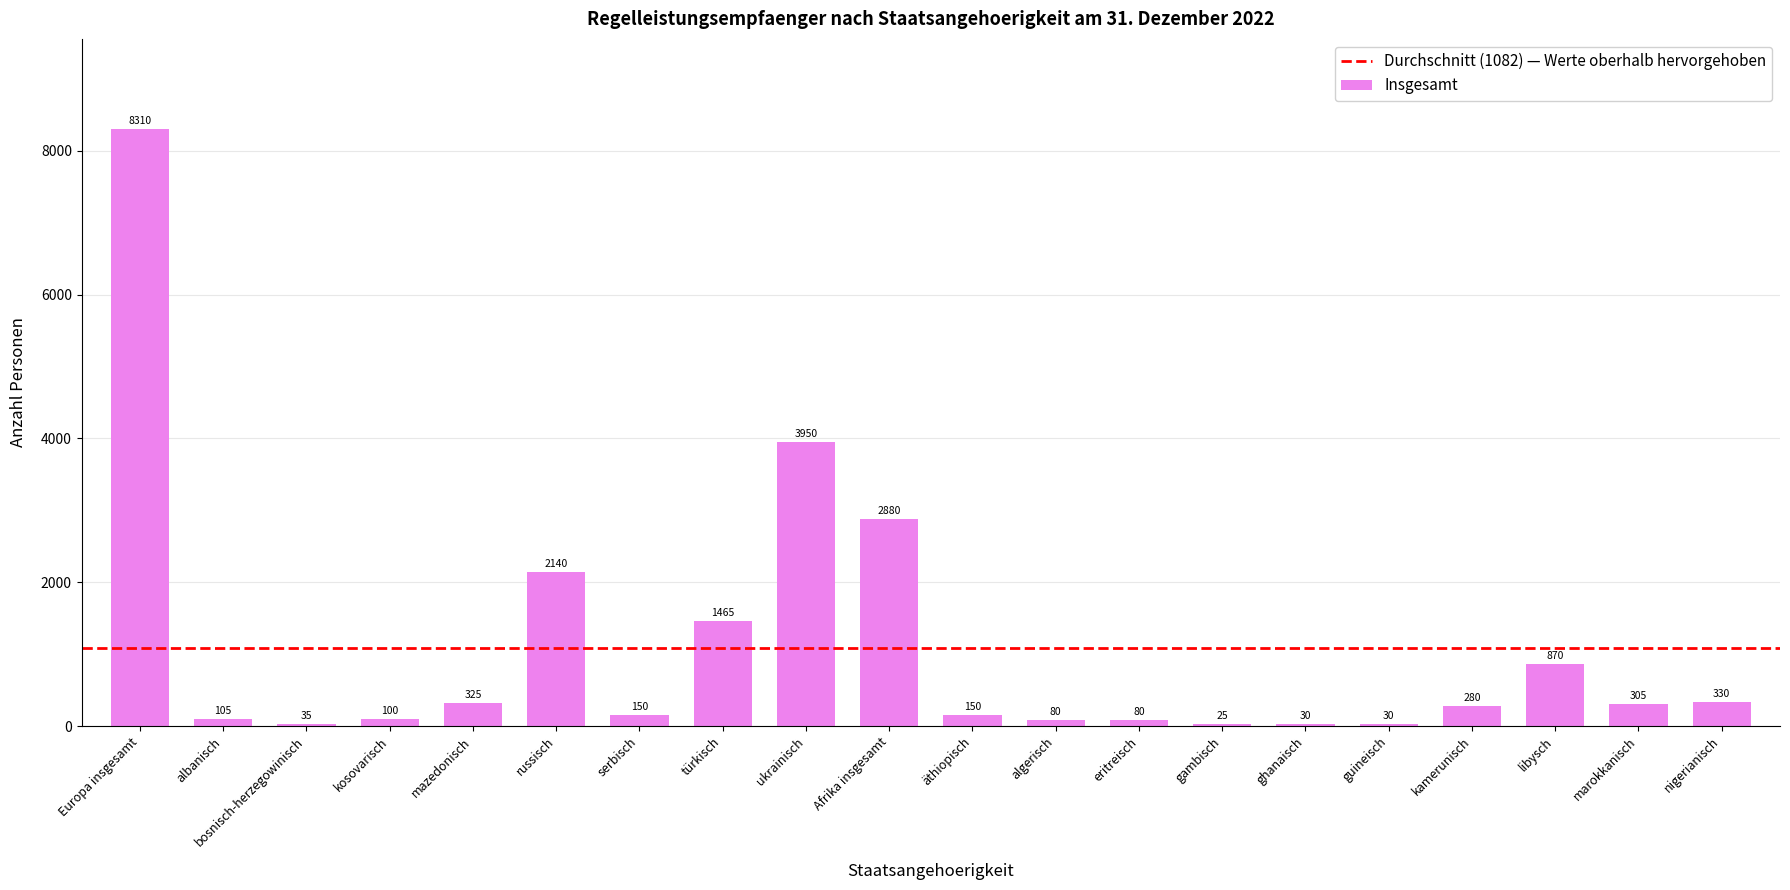

Where is the data nearest to the value 4167?

ukrainisch